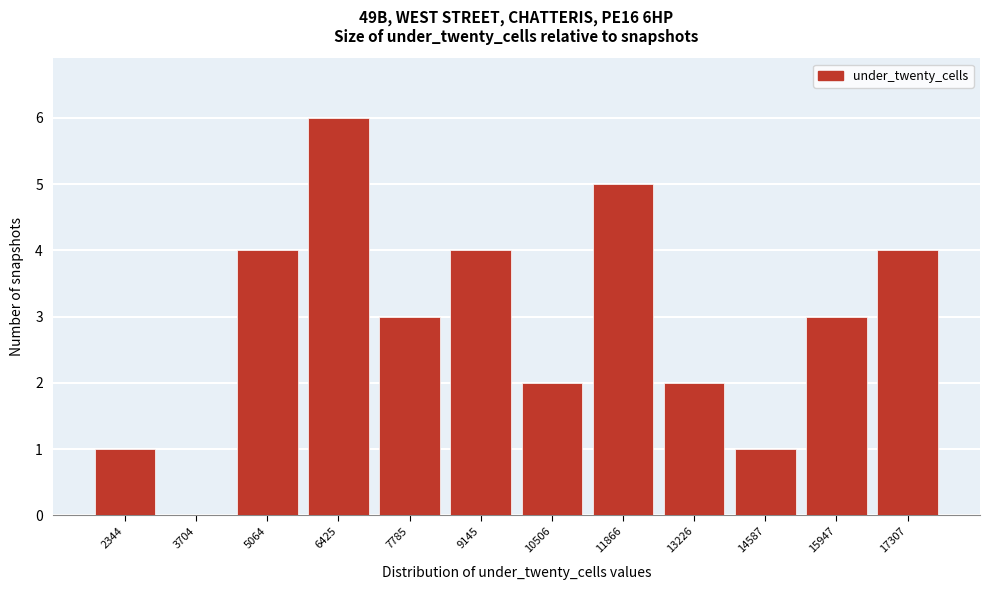

Reading left to right, transcribe all the data shown in this chart.

2344=1	3704=0	5064=4	6425=6	7785=3	9145=4	10506=2	11866=5	13226=2	14587=1	15947=3	17307=4